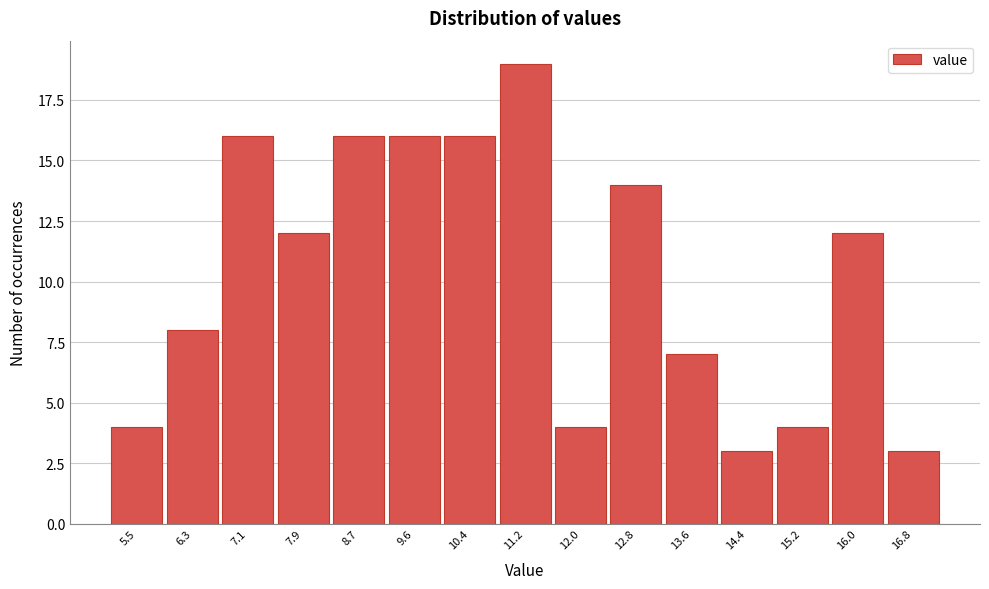

Over which range of the x-axis is the bar tallest?

10.77 to 11.58